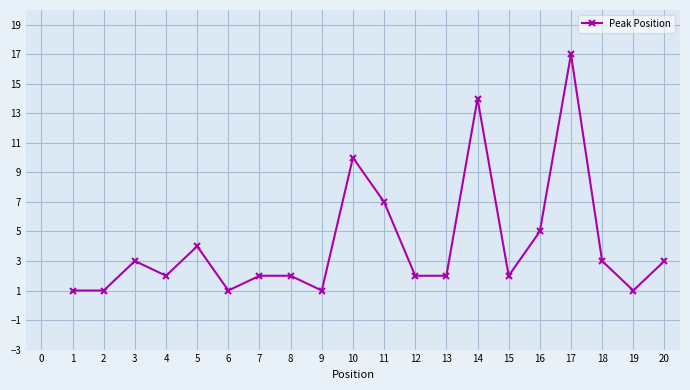

Is it true that the value at 3 is 1?

False